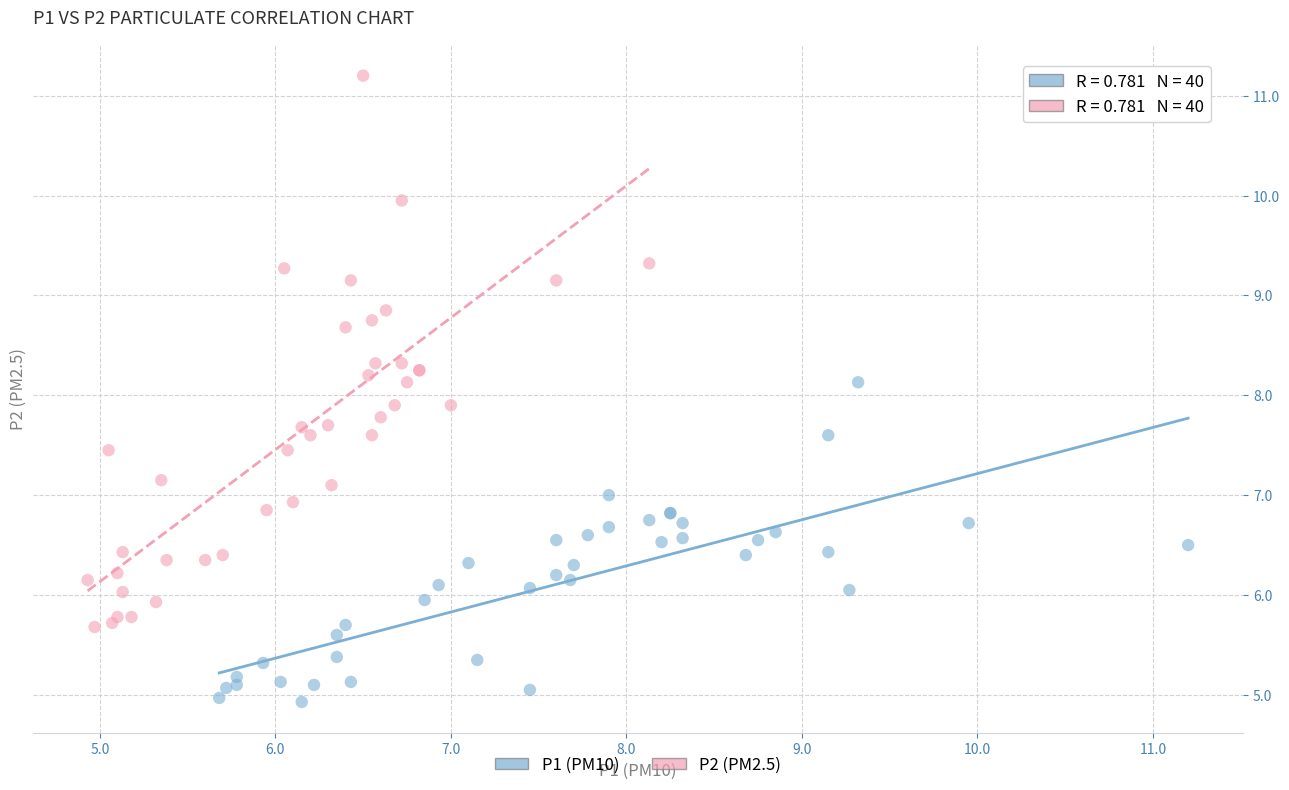

Which series reaches the minimum Y coordinate?

P1 (PM10)